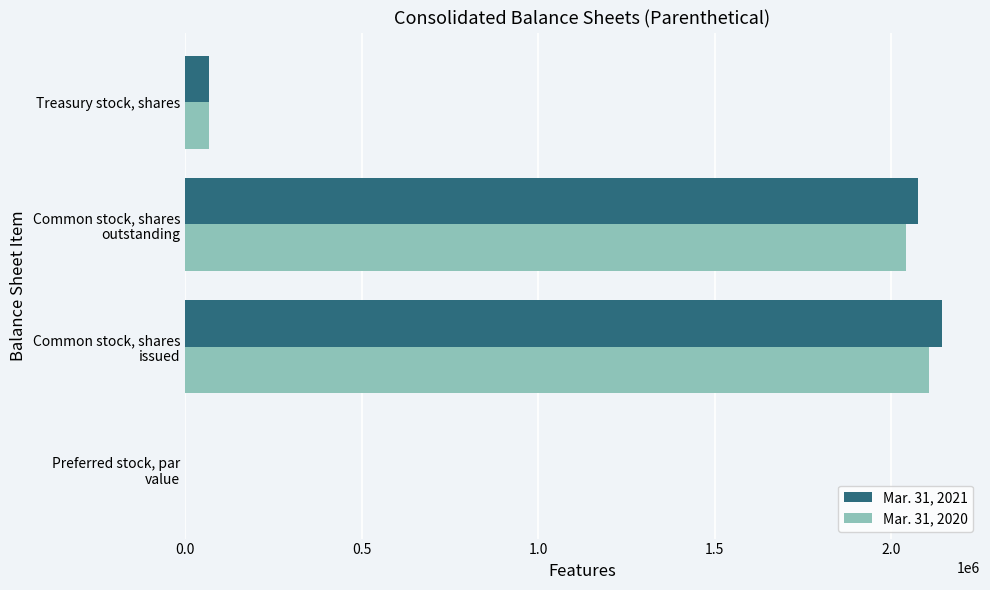

The value of Mar. 31, 2020 at Treasury stock, shares is 67000. True or false?

True